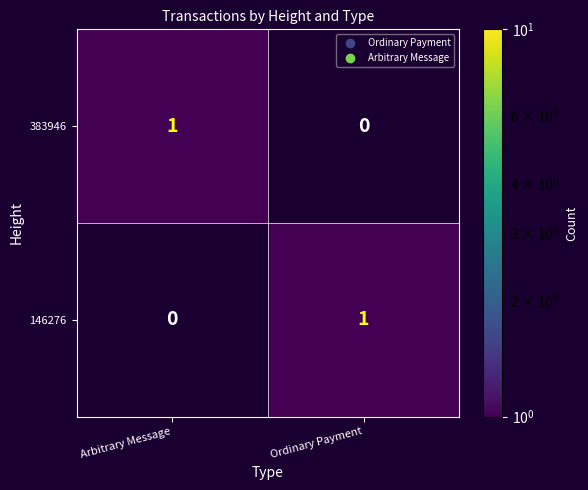

Is it true that 146276 equals 1 at Ordinary Payment?

True